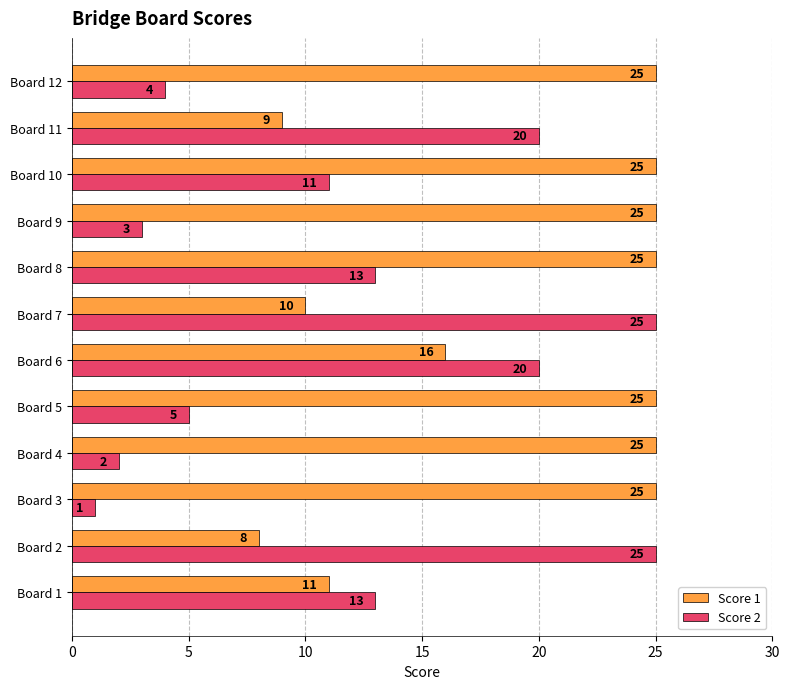

Rank the series at Board 3 from lowest to highest value.

Score 2, Score 1